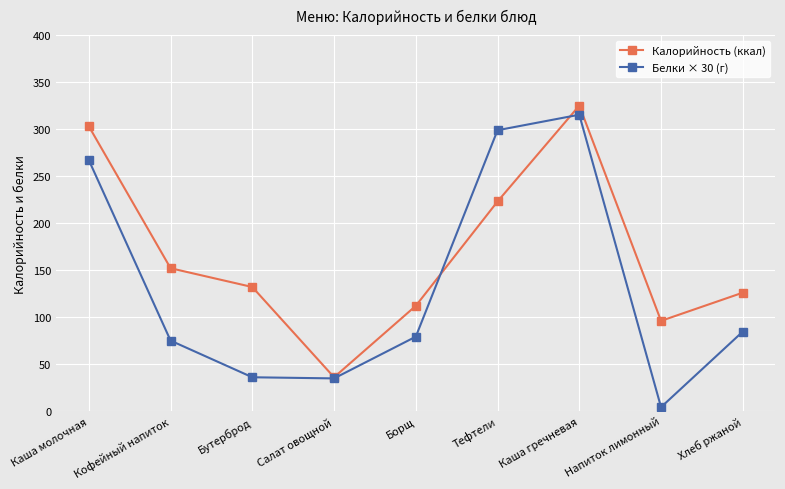

What is the sum of all Белки × 30 (г) values?

1194.9